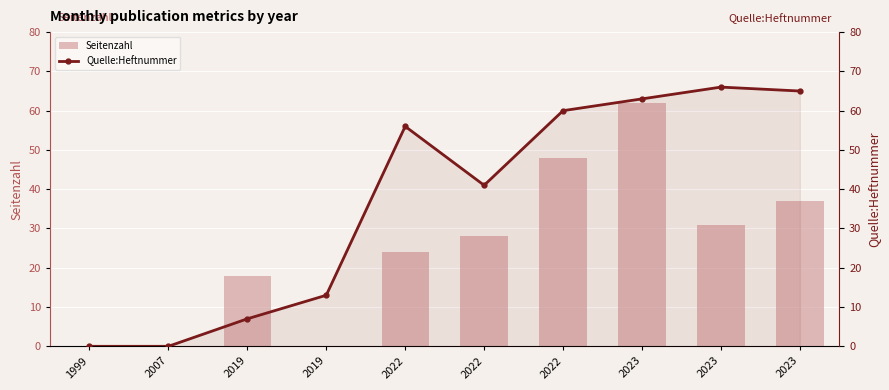

What is the difference between the maximum and minimum values in the Seitenzahl series?

62